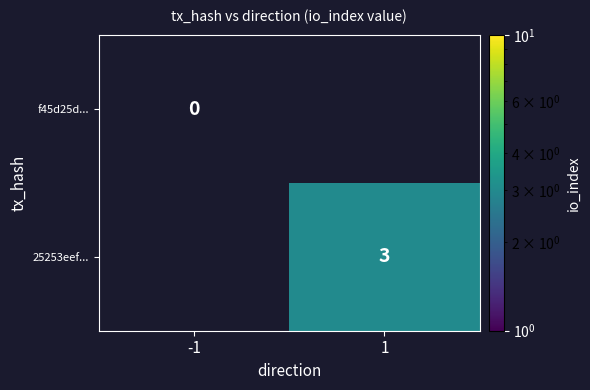

The 25253eef... series shows 3 at 1. True or false?

True